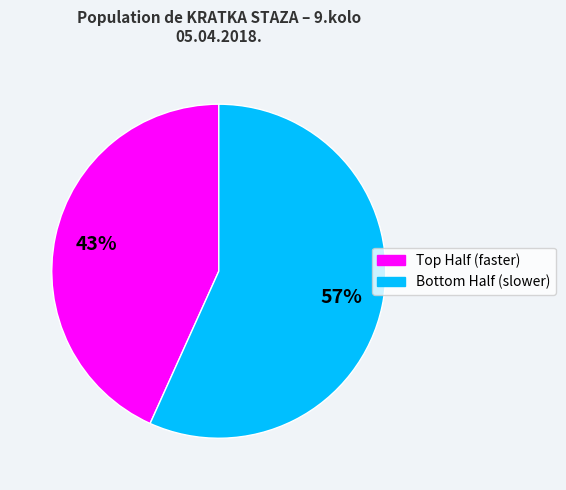

Is there any slice that represents more than half of the pie?

Yes